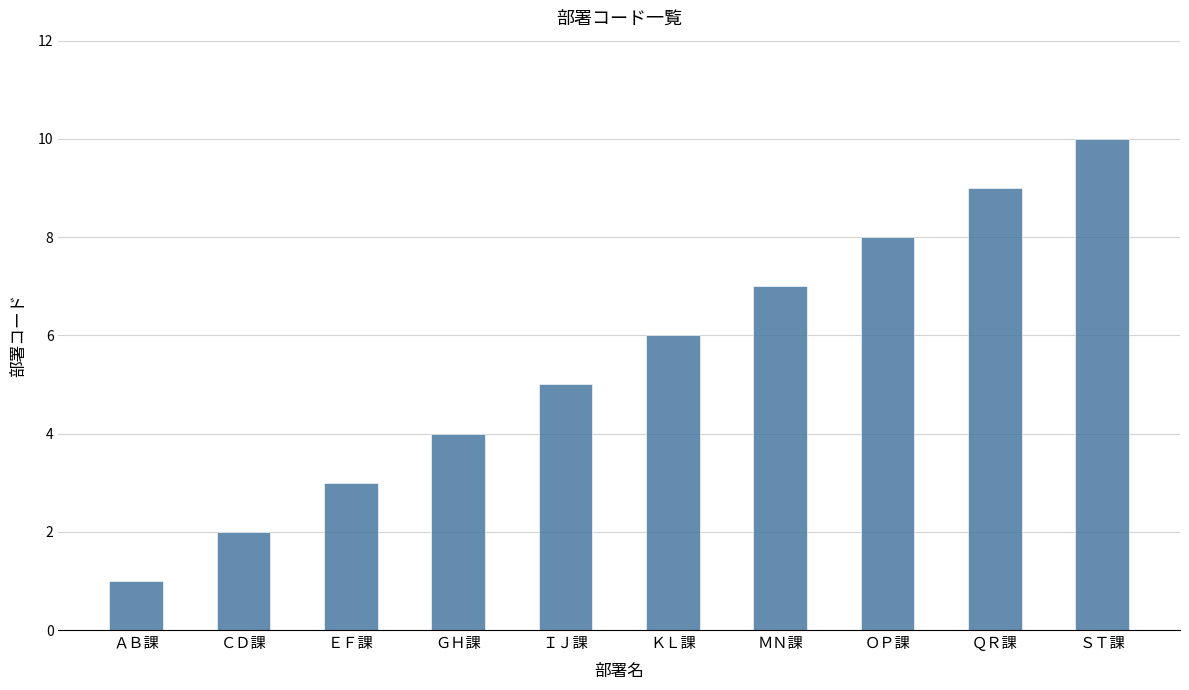

Count the number of categories in the chart.

10